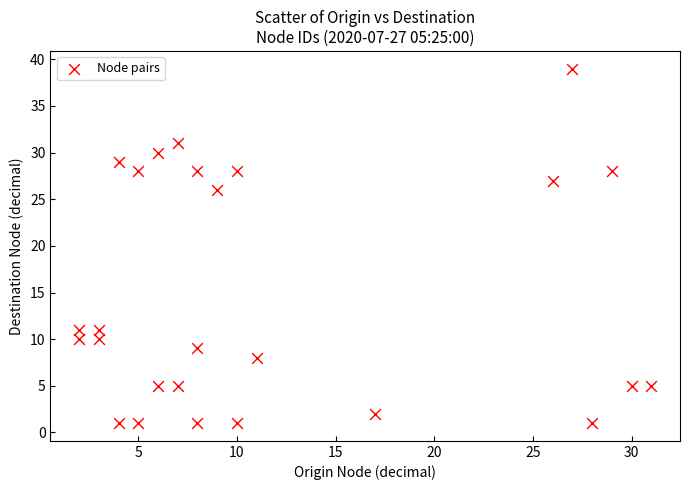

What Y value in the scatter plot is closest to 20?

26